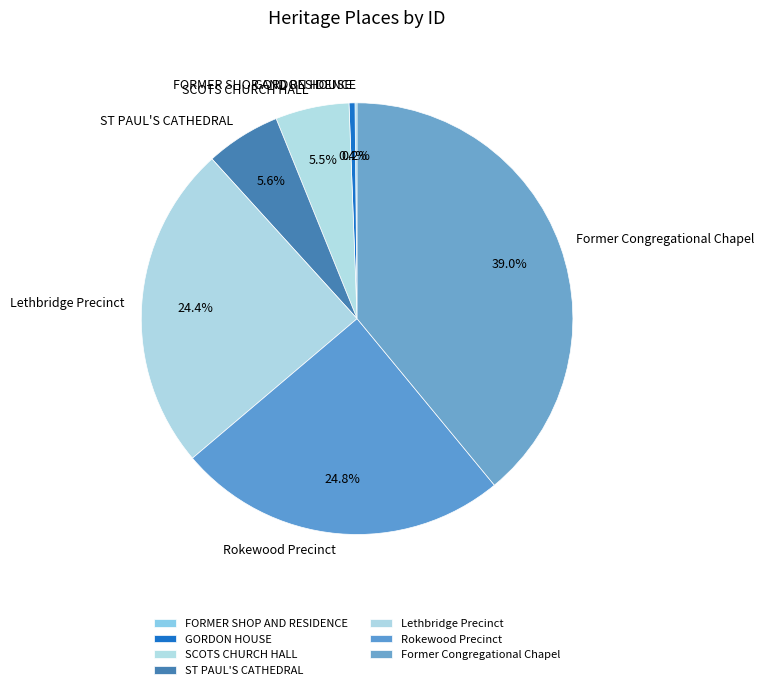

Is it true that ST PAUL'S CATHEDRAL is 6% of the pie?

True